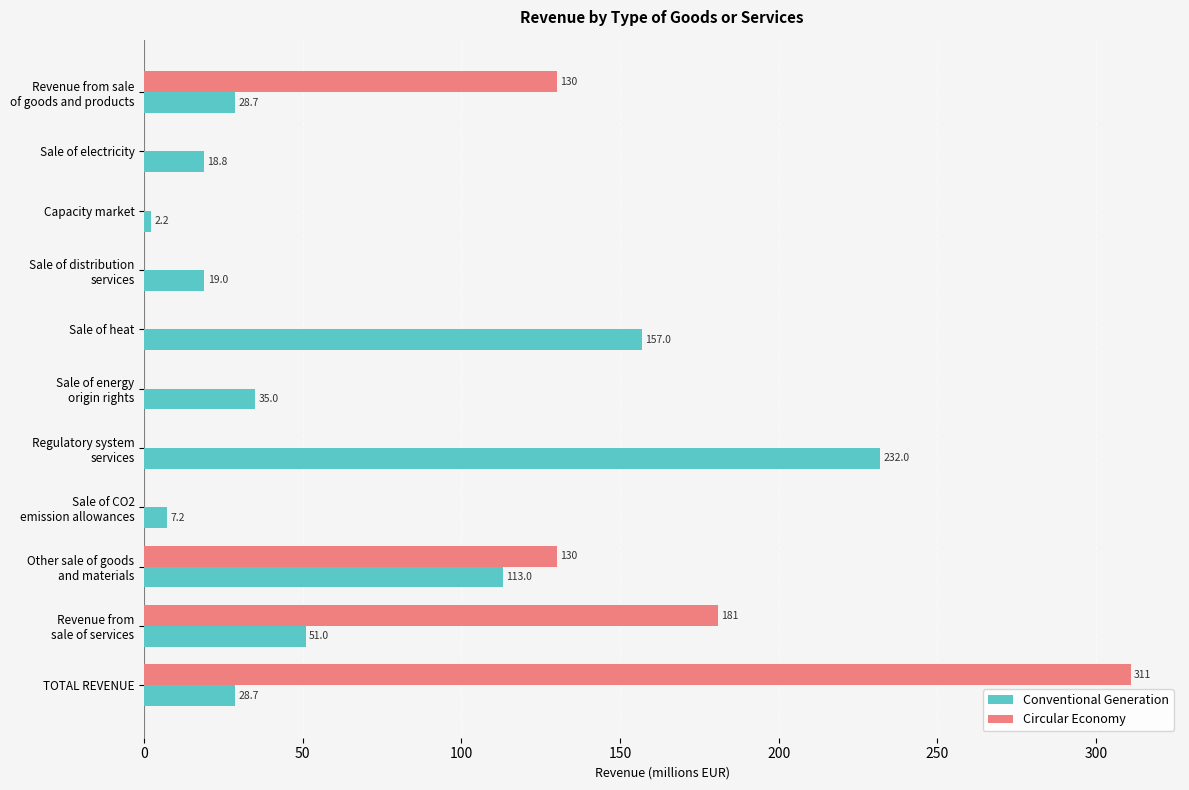

The Circular Economy series shows -180.4 at Capacity market. True or false?

False